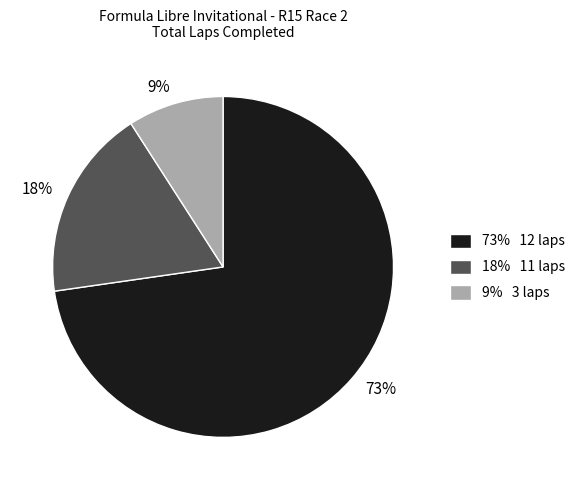

To the nearest percent, what is the difference between the largest and smallest slice percentages?

64%